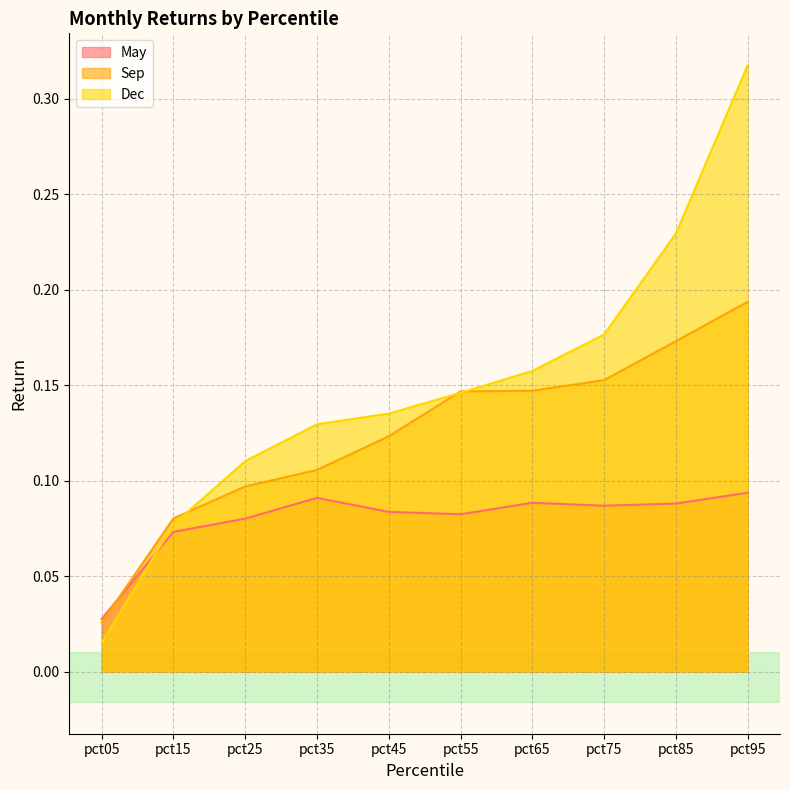

The value of Sep at pct95 is 0.2. True or false?

True